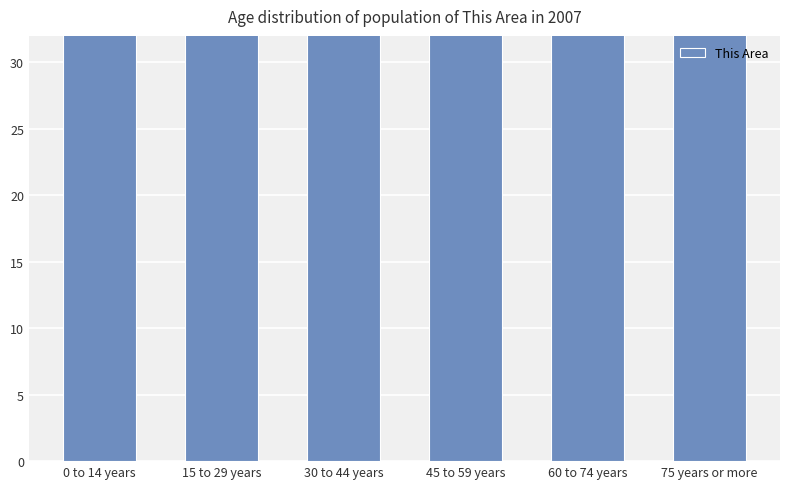

At which label is the value closest to 194?

15 to 29 years